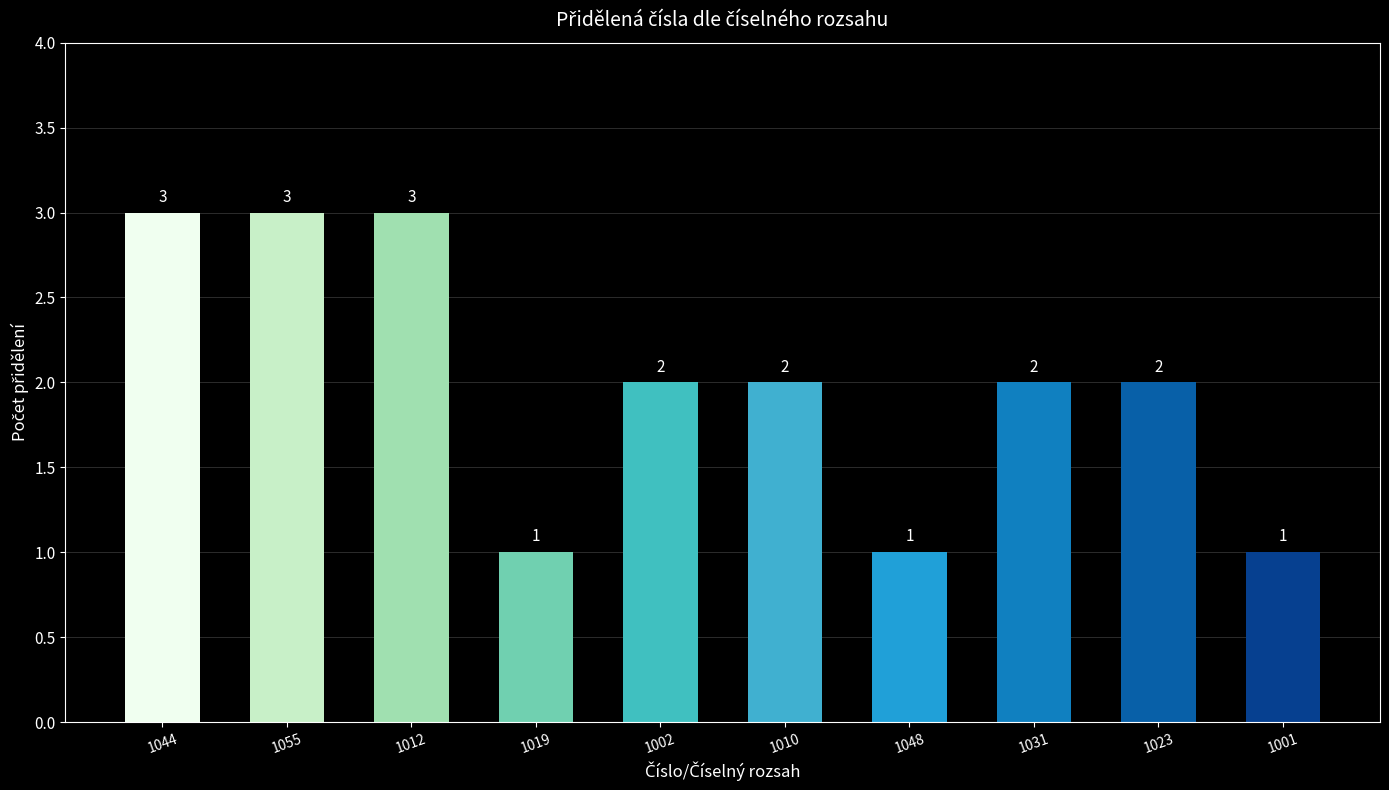

What is the maximum value shown in the chart?

3